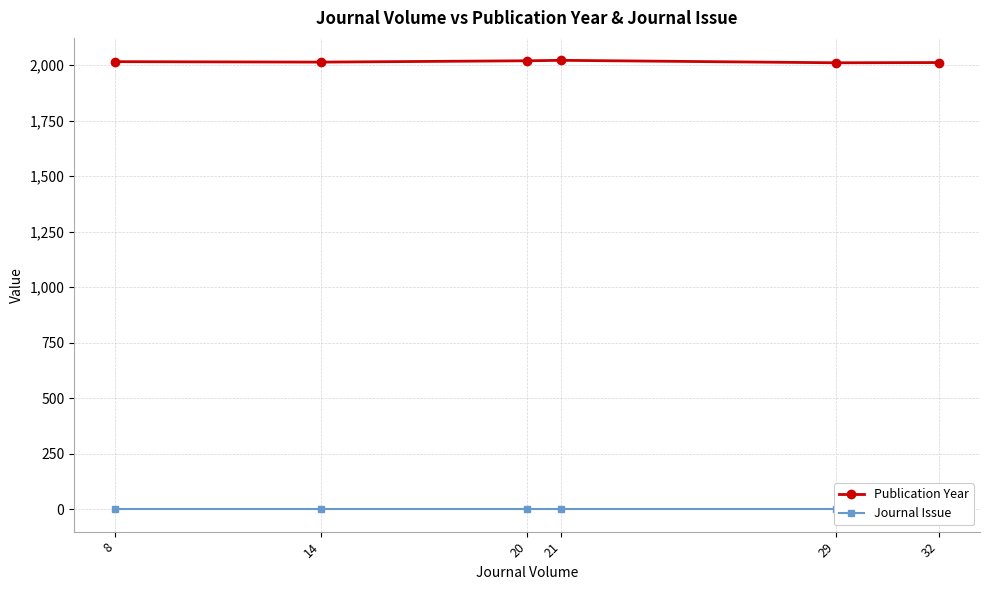

At which label is Publication Year closest to 2015?

8